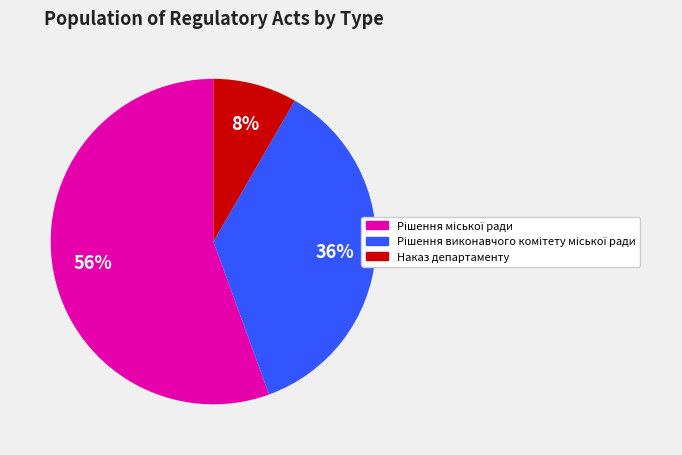

To the nearest percent, what is the average slice percentage?

33%